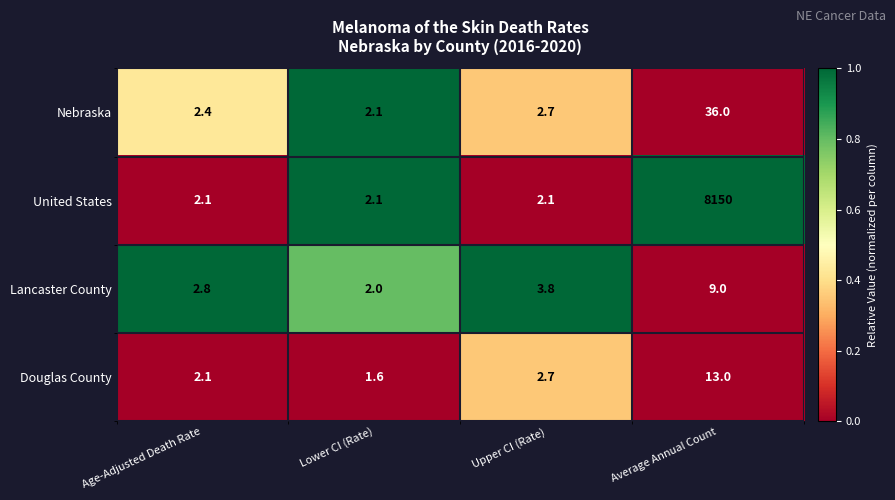

What is the difference between the maximum and minimum values in the Lancaster County series?

7.0